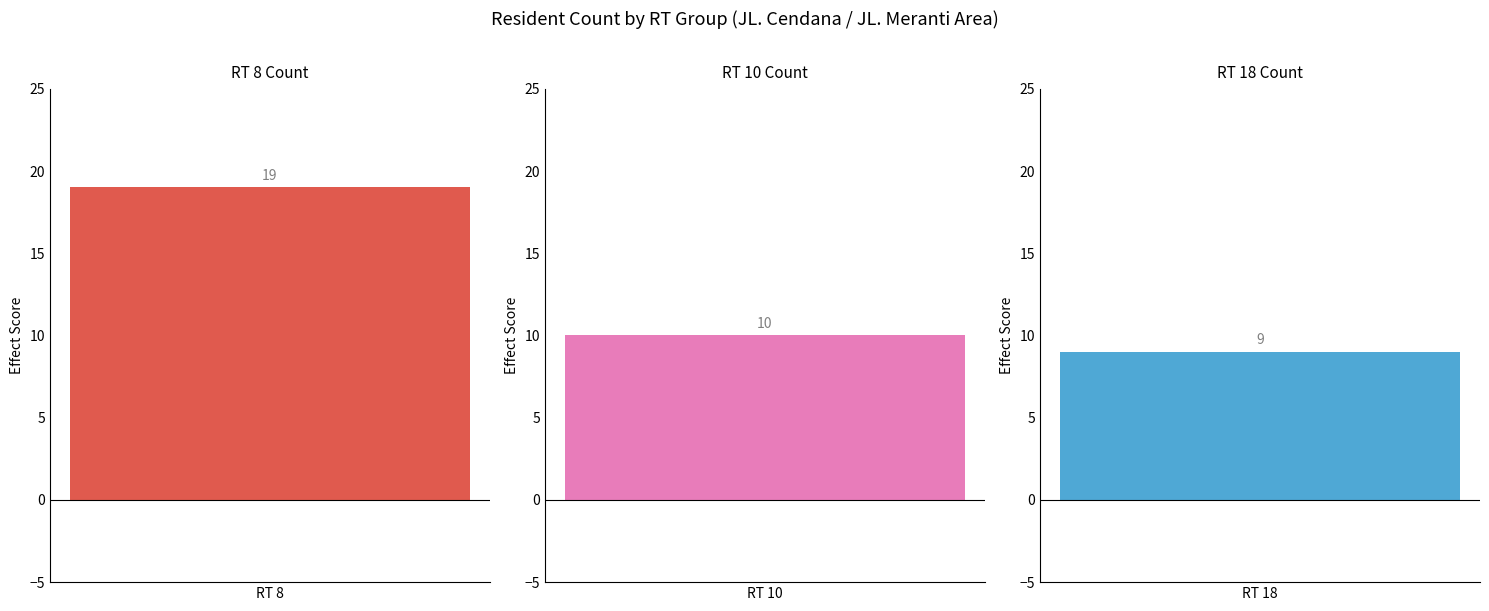

Reading left to right, list all the values displayed in this chart.

19	10	9